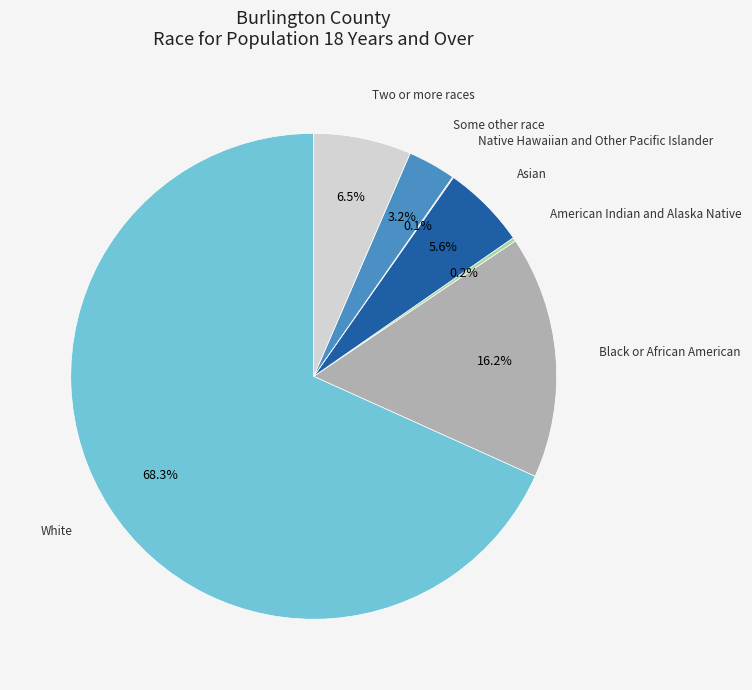

Approximately how many times larger is the value at Asian compared to Some other race?

1.8